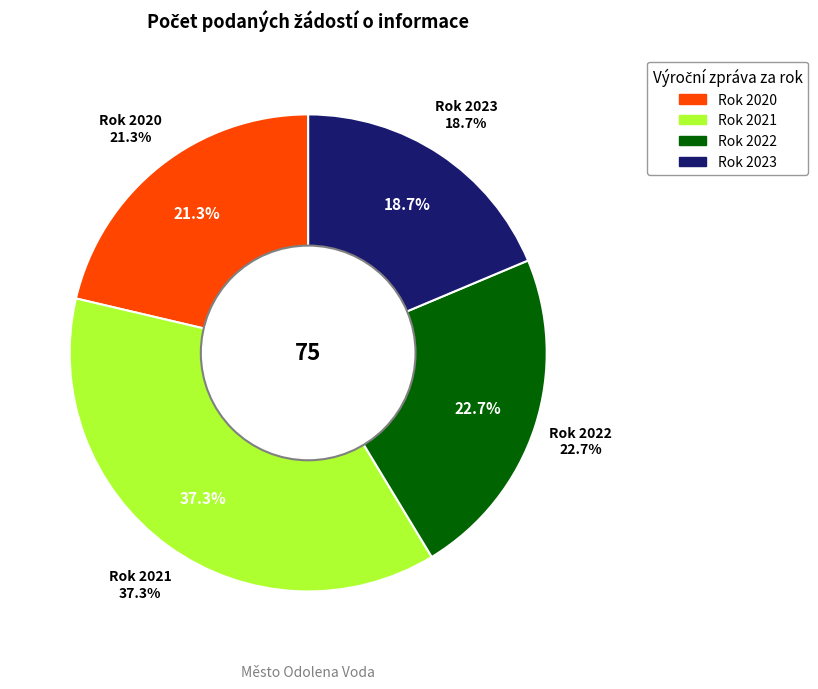

What is the change in value from 2022 to 2023?

-3